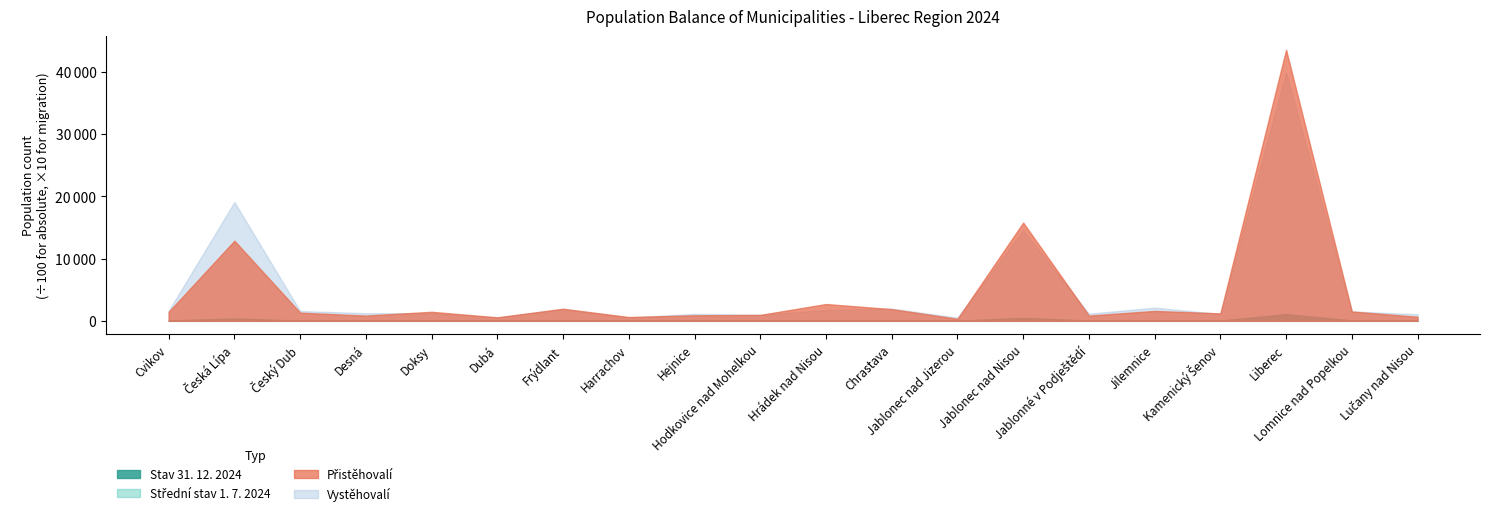

What is the difference between the Střední stav 1. 7. 2024 values at Lomnice nad Popelkou and Dubá?

3983